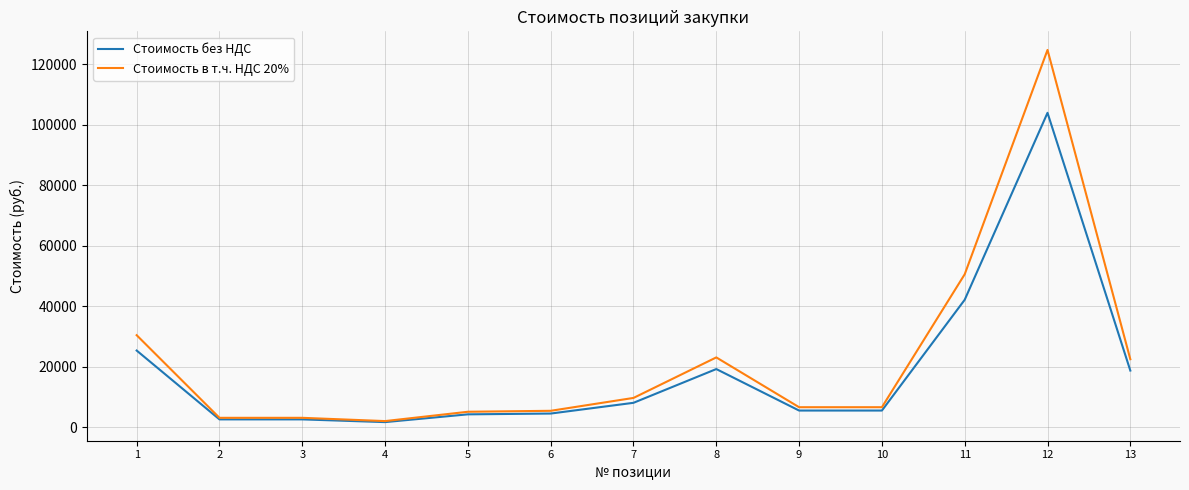

List the series in order of their peak value, lowest first.

Стоимость без НДС, Стоимость в т.ч. НДС 20%